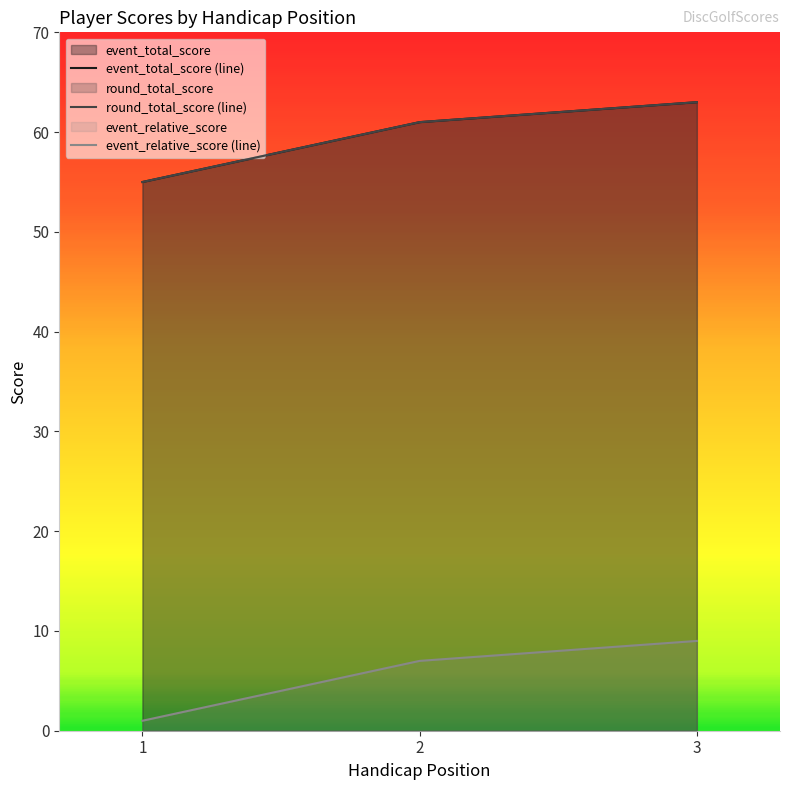

Rank the series at 2 from lowest to highest value.

event_relative_score (line), event_total_score (line), round_total_score (line)